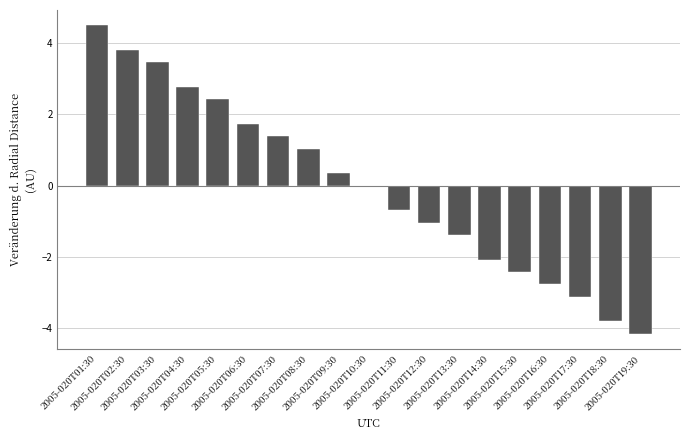

Count the number of data series in this chart.

1